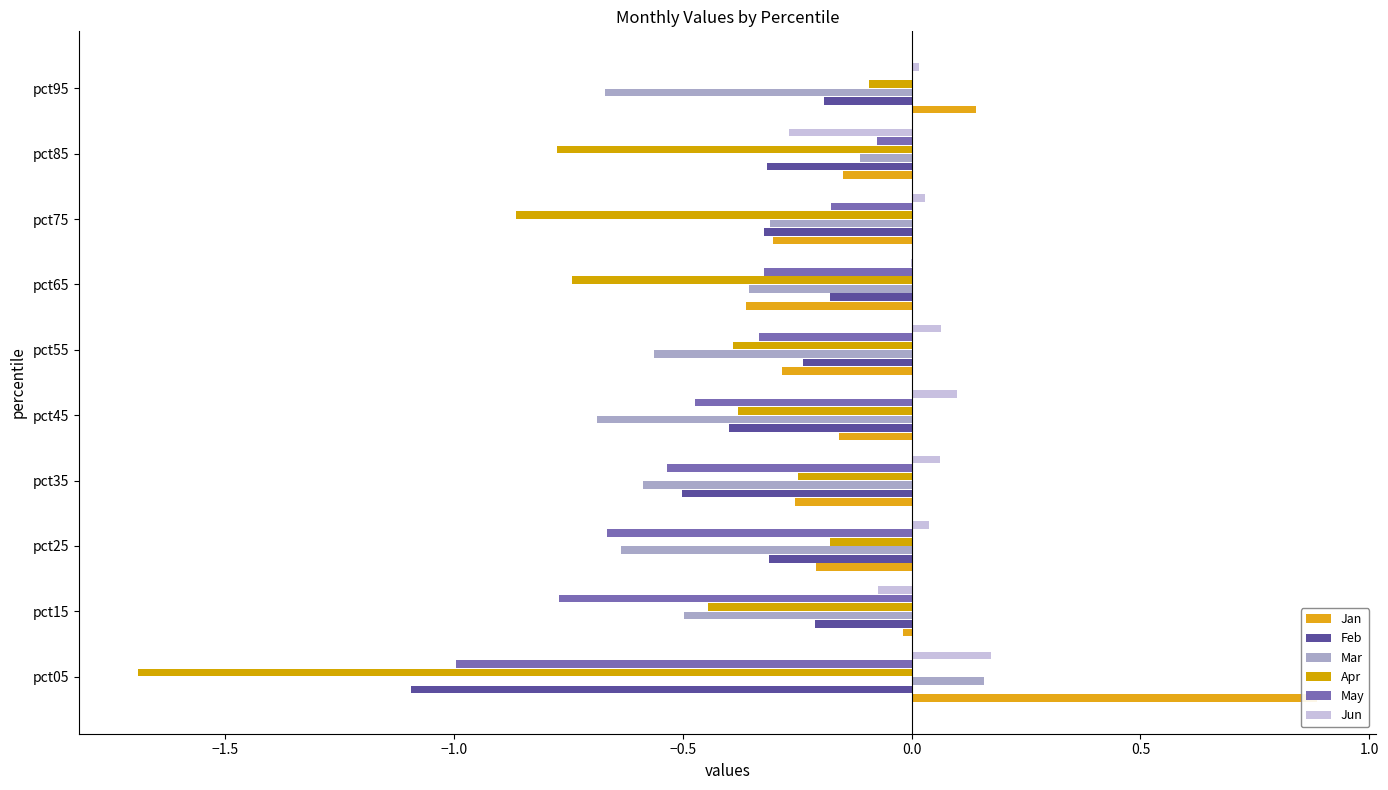

What is the total value across all series at pct35?

-2.1